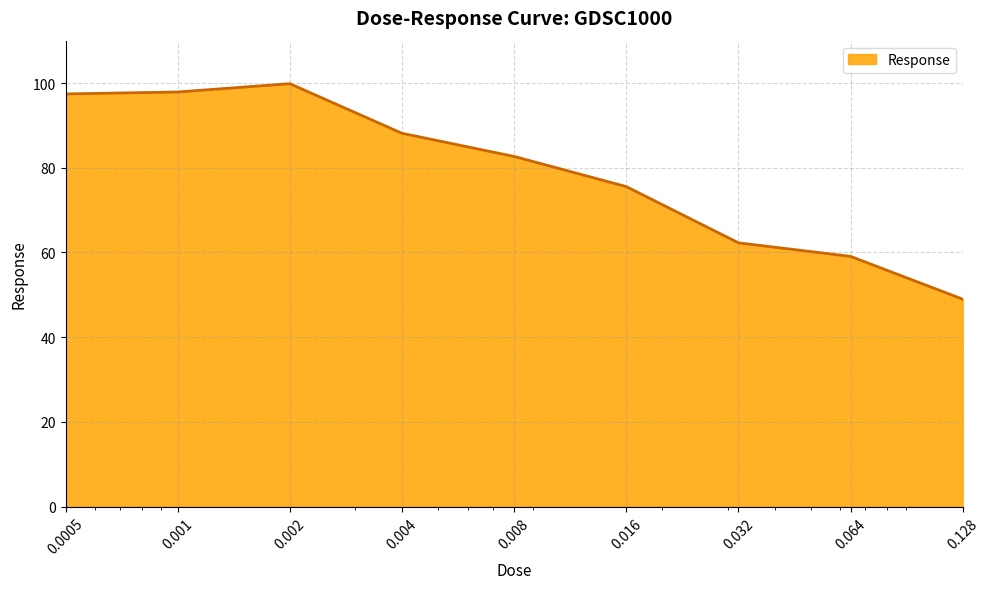

What is the minimum value shown in the chart?

49.0